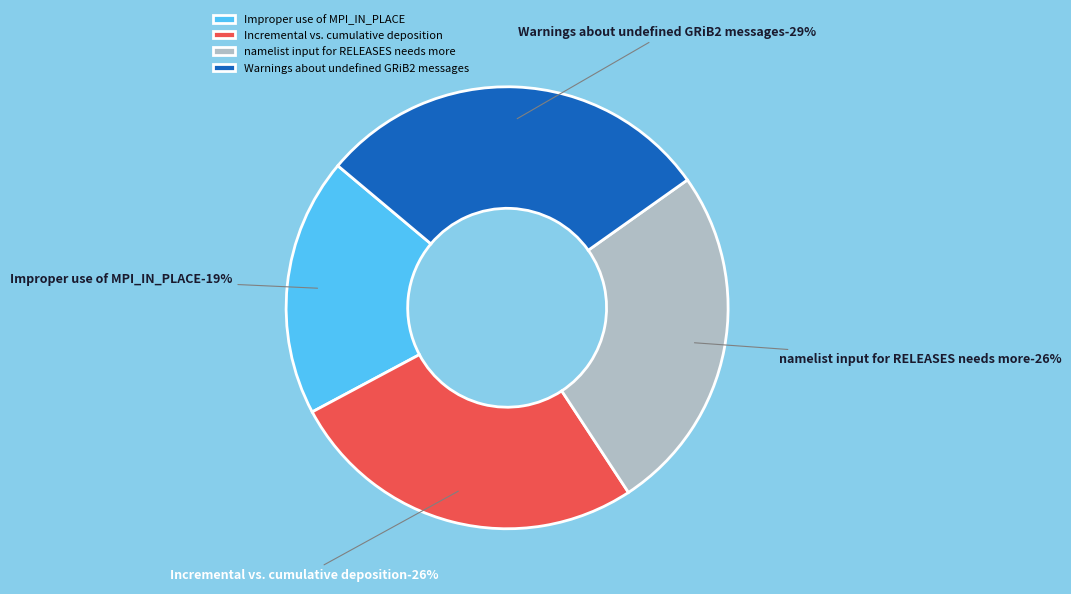

Rank the categories by value from lowest to highest.

Improper use of MPI_IN_PLACE, namelist input for RELEASES needs more, Incremental vs. cumulative deposition, Warnings about undefined GRiB2 messages